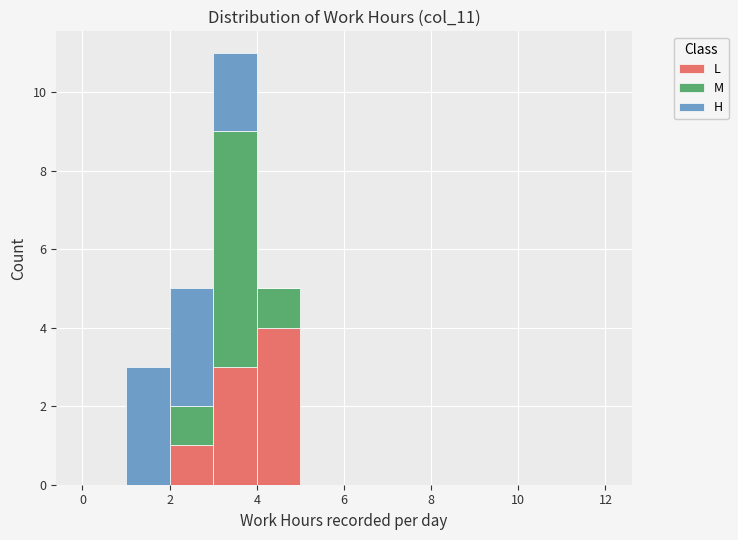

Reading left to right, transcribe this chart: for each stacked bar, give the range it covers on the x-axis and its total height. The values are not printed on the chart, so give them approximately, as read against the axis.

0 to 1: 0
1 to 2: 3
2 to 3: 5
3 to 4: 11
4 to 5: 5
5 to 6: 0
6 to 7: 0
7 to 8: 0
8 to 9: 0
9 to 10: 0
10 to 11: 0
11 to 12: 0